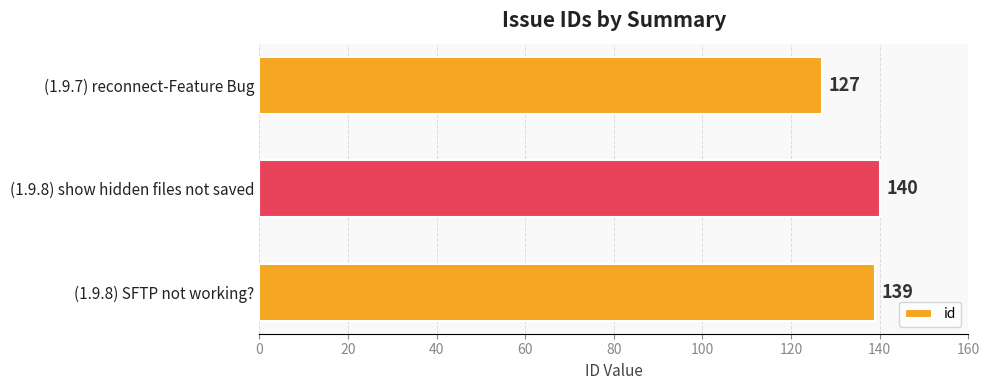

What is the average value?

135